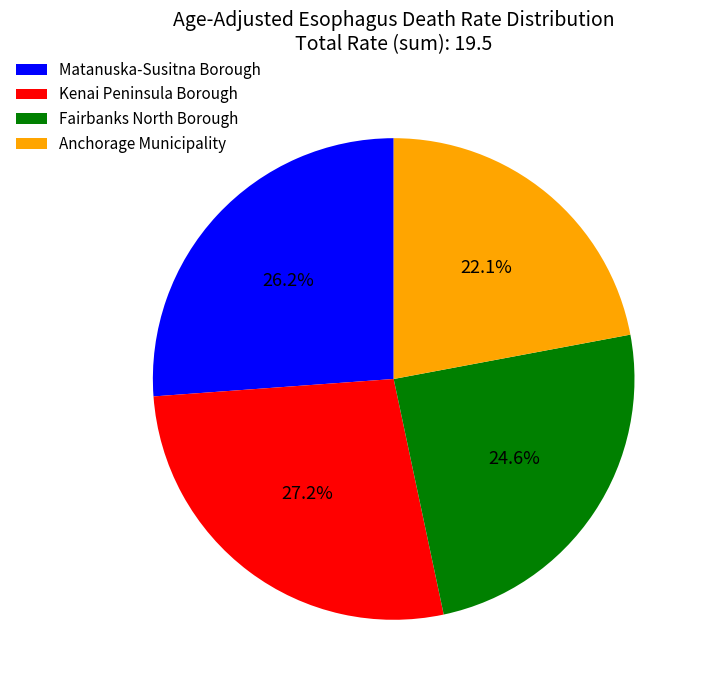

True or false: Fairbanks North Borough accounts for 25% of the total.

True